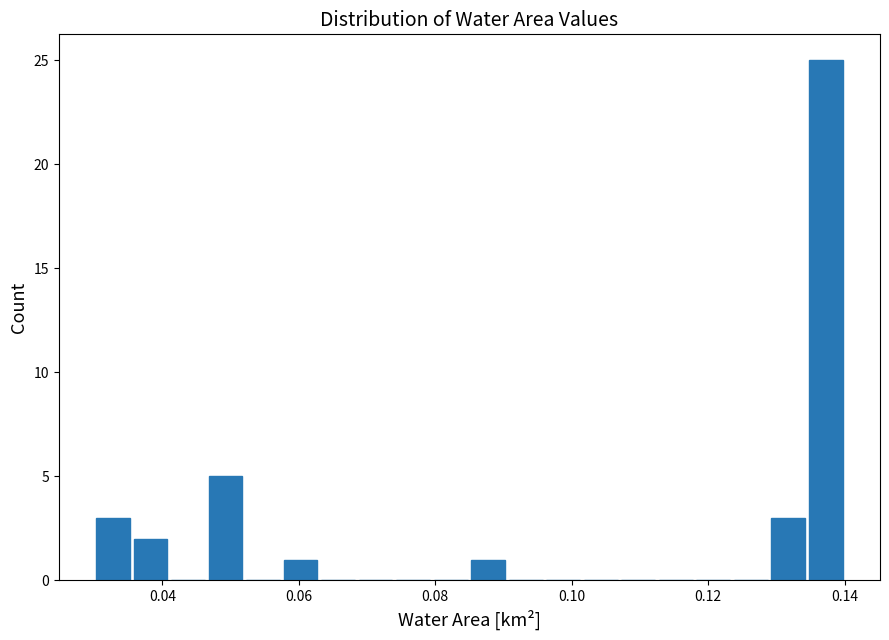

Read against the x-axis, roughly where is the centre of the tallest bar?

0.138